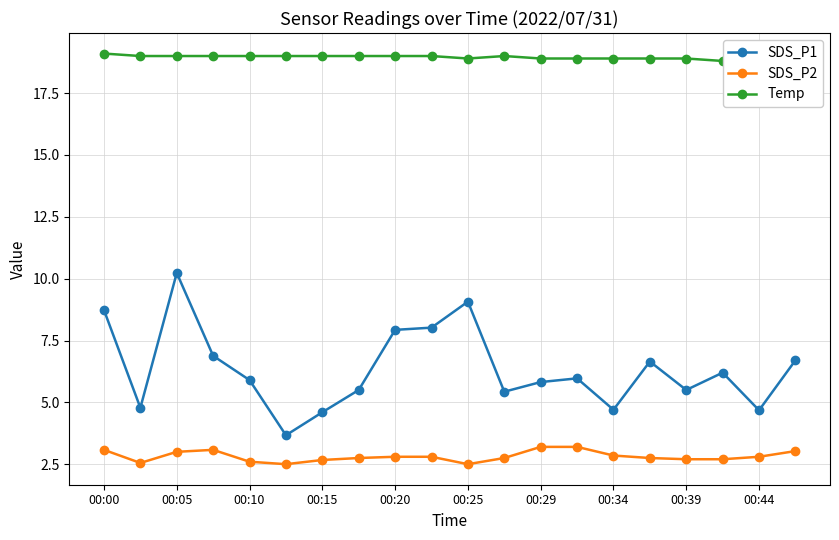

What is the lowest value of the Temp series?

18.8